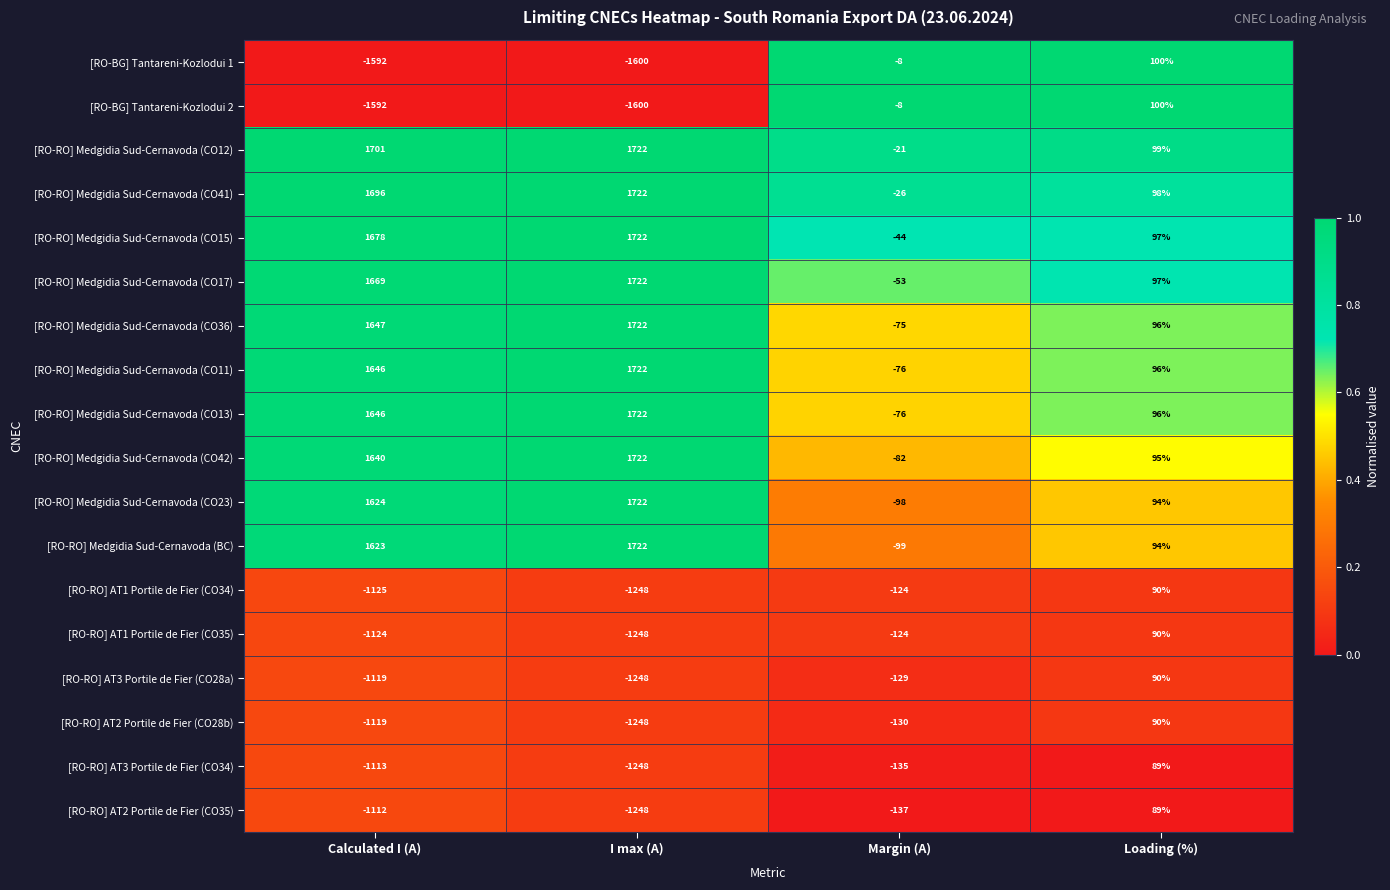

Which series has the largest total across all categories?

[RO-RO] Medgidia Sud-Cernavoda (CO12)